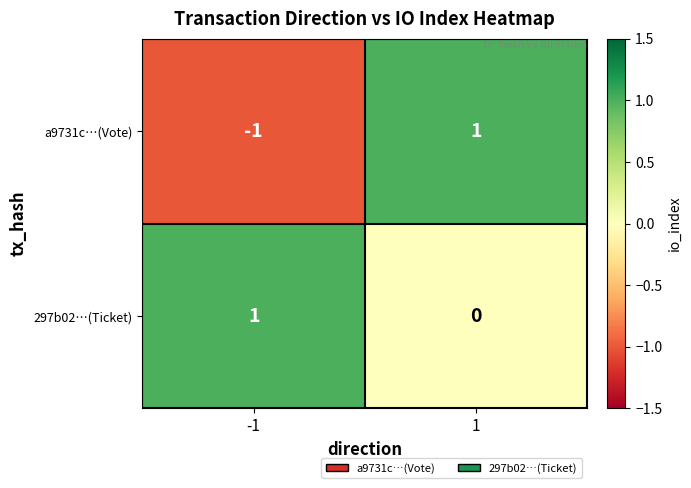

Which series has the largest total across all categories?

297b02…(Ticket)